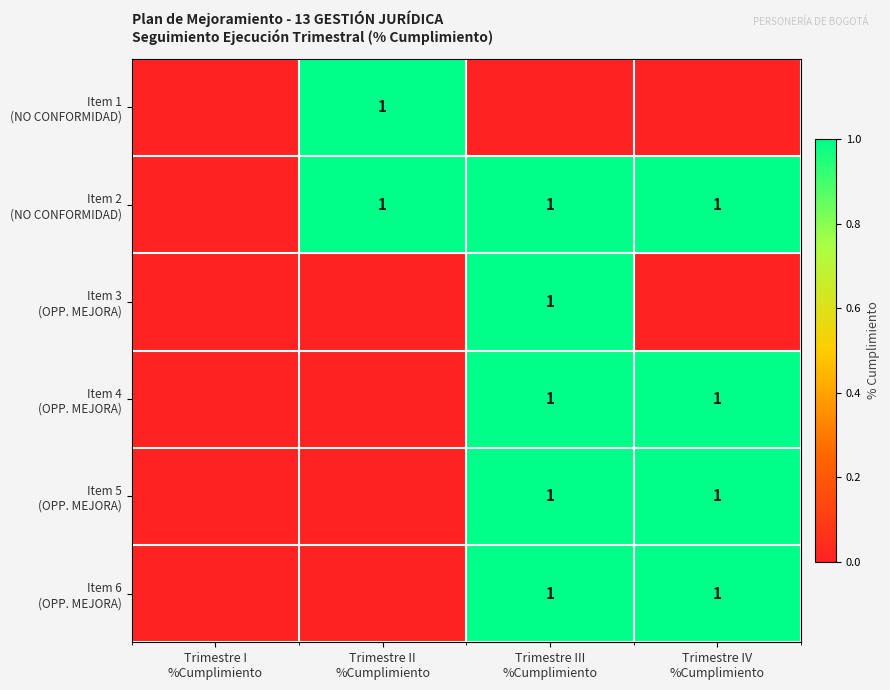

Count the Item 6 (OPP. MEJORA) values in the range 0 to 1.

4